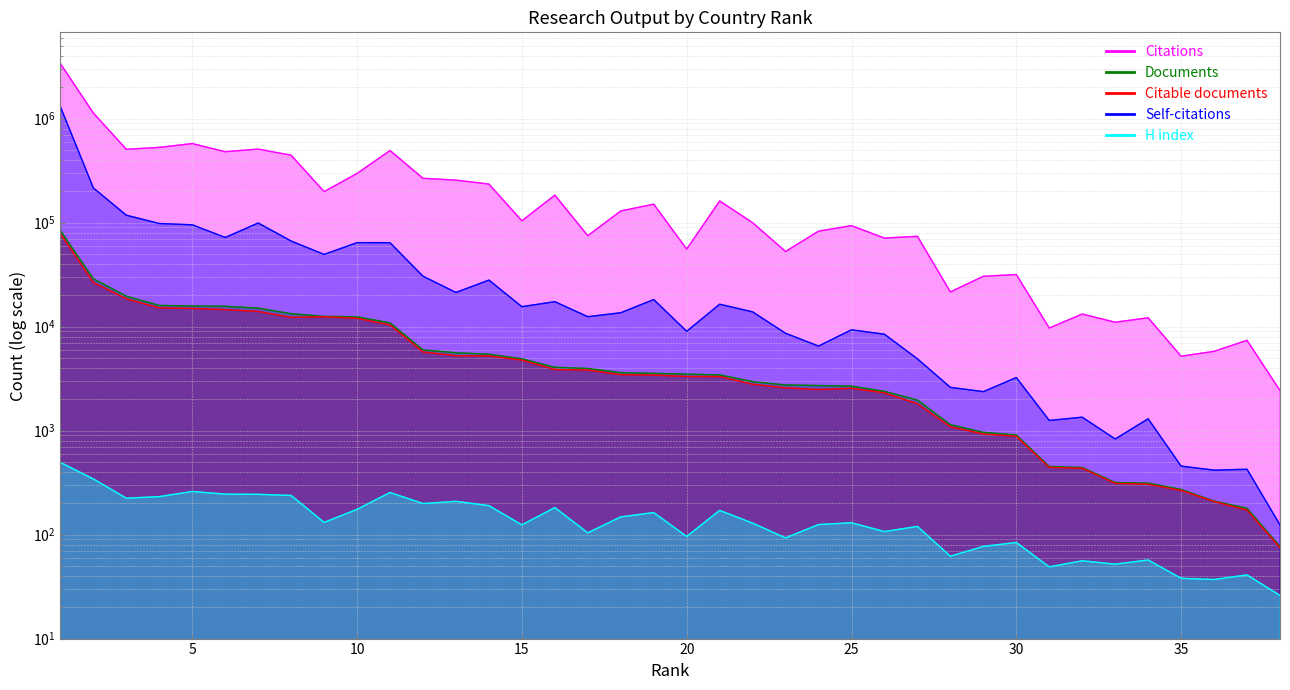

Is it true that Citable documents equals 1840 at 28?

False